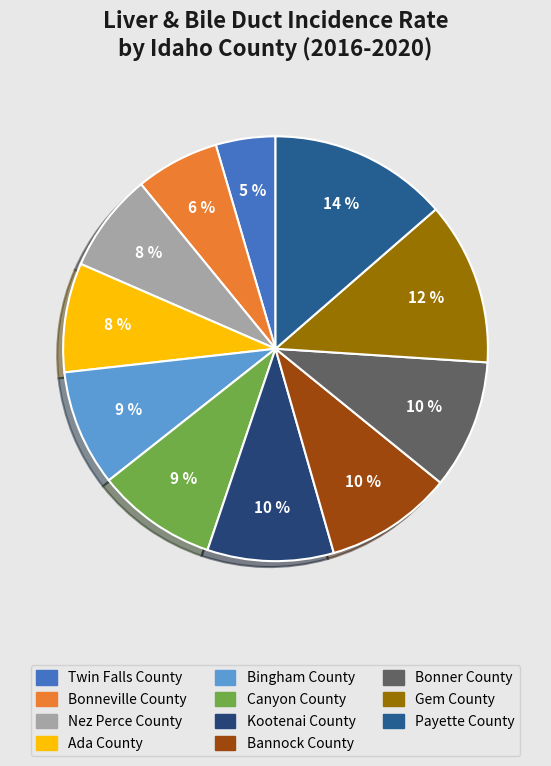

What is the smallest slice in the pie chart?

Twin Falls County